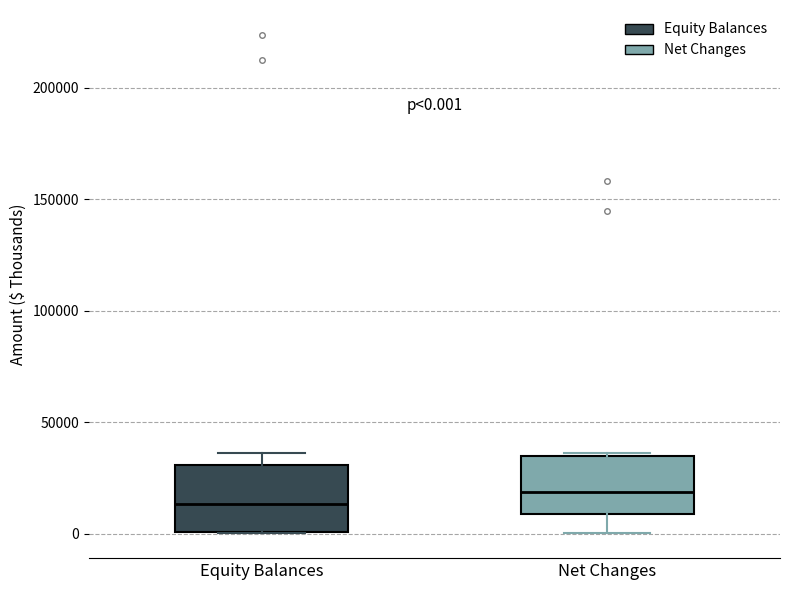

Which box has the lowest median line?

Equity Balances